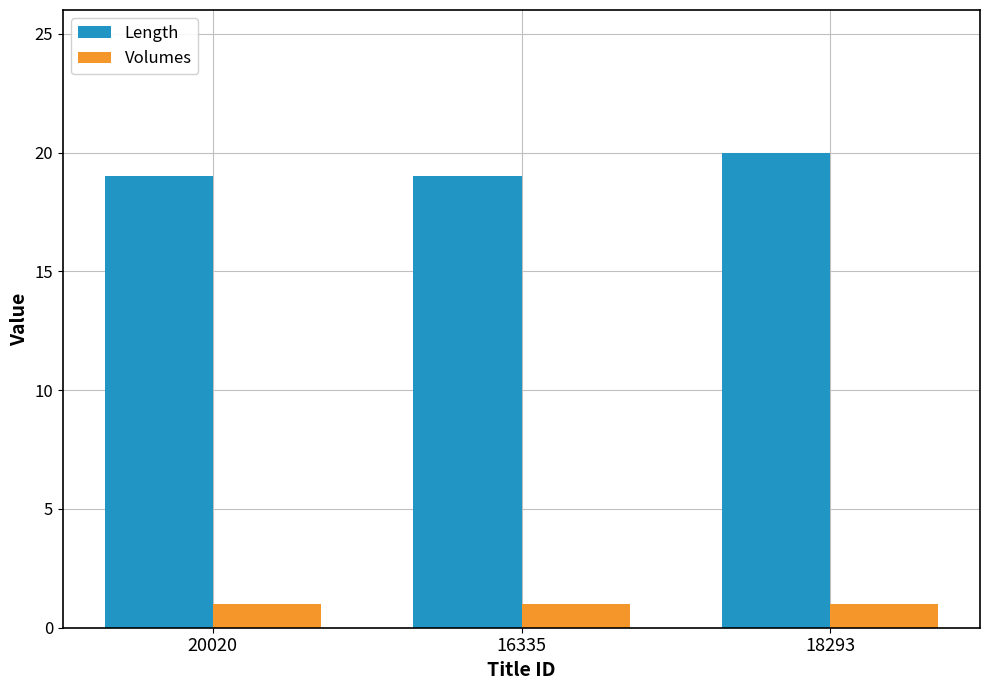

What is the approximate value of Length at 20020?

19